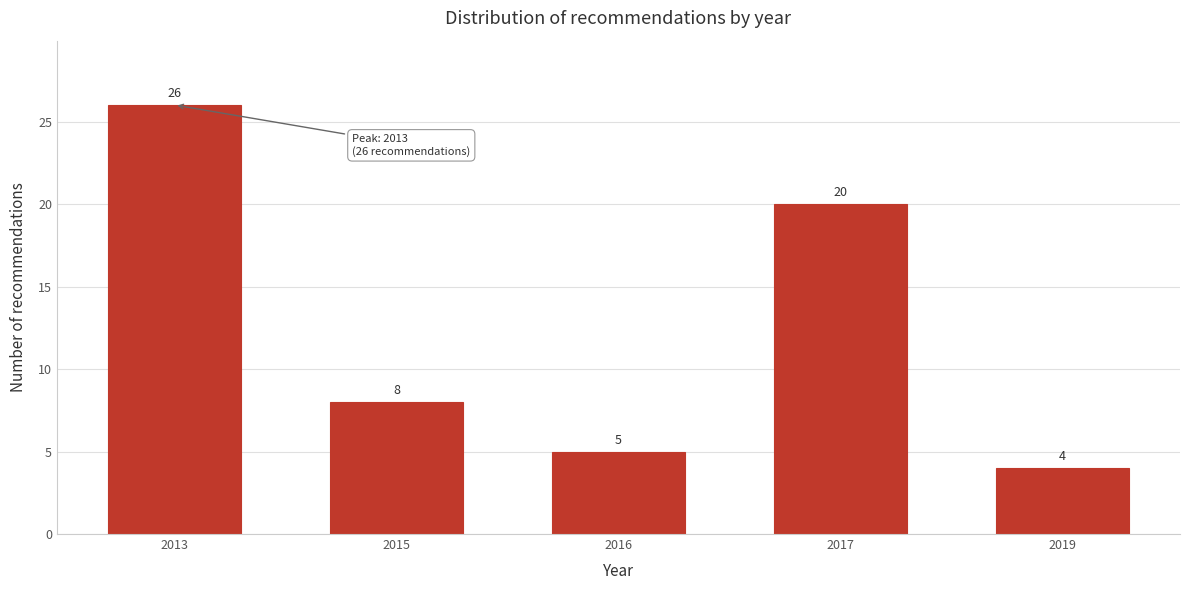

Reading right to left, list all the values displayed in this chart.

4	20	5	8	26